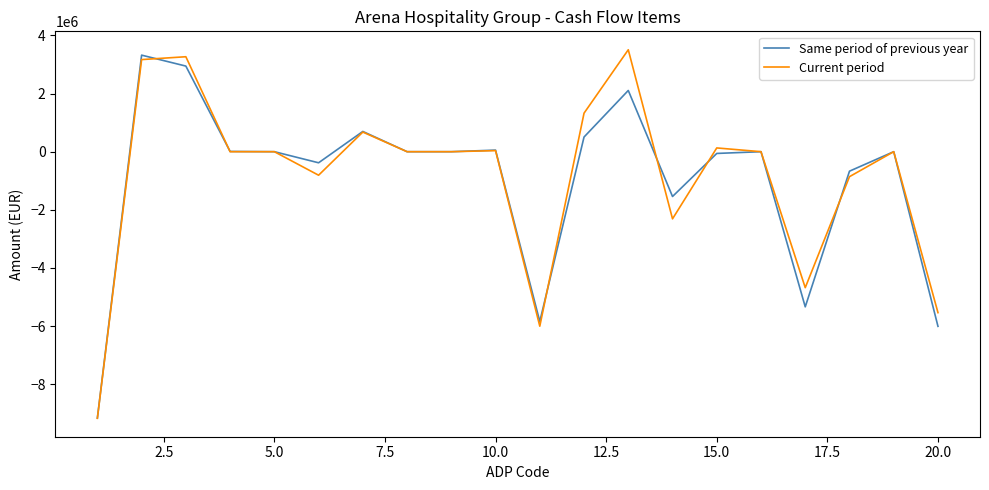

What is the highest value of the Current period series?

3506815